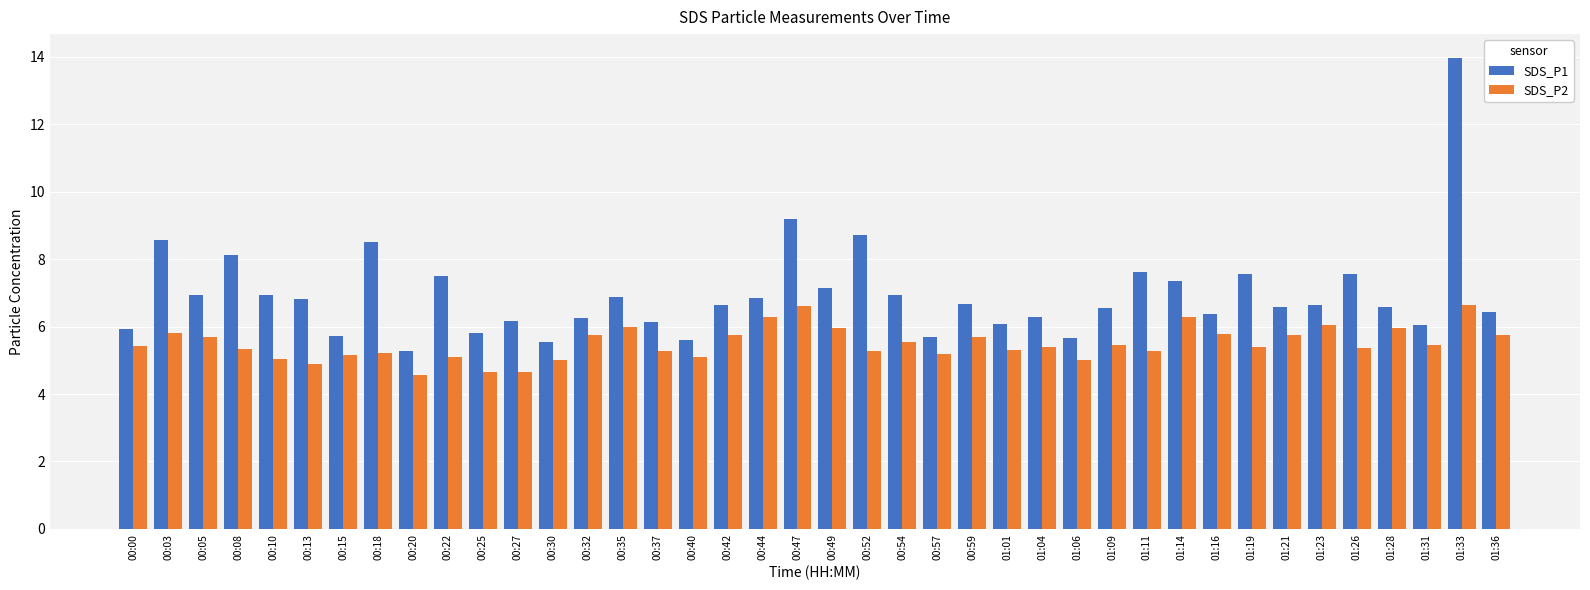

What is the smallest value displayed?

4.6